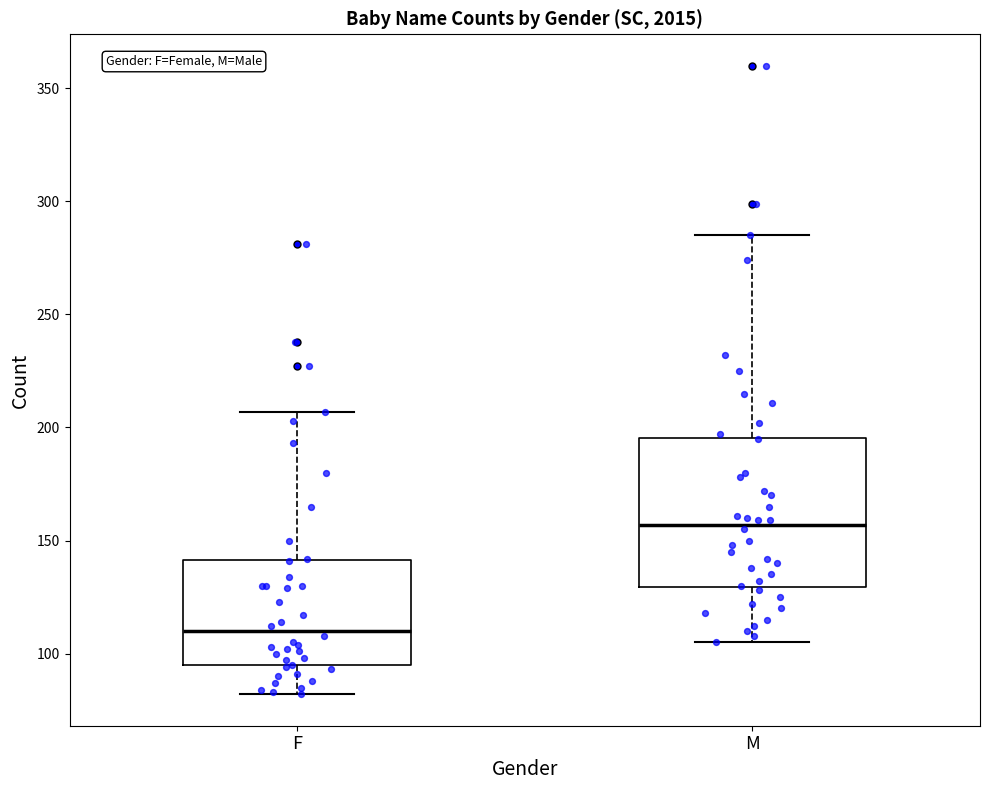

Which box is the tallest, from its lower edge to its upper edge?

M